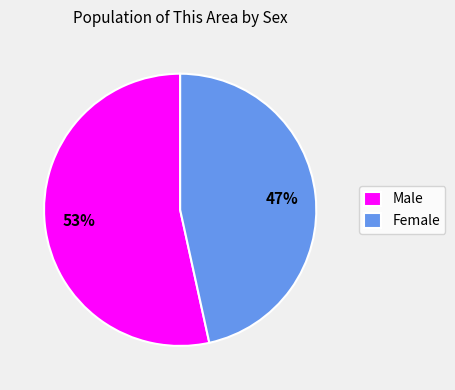

What is the ratio of the value at Female to the value at Male?

0.9